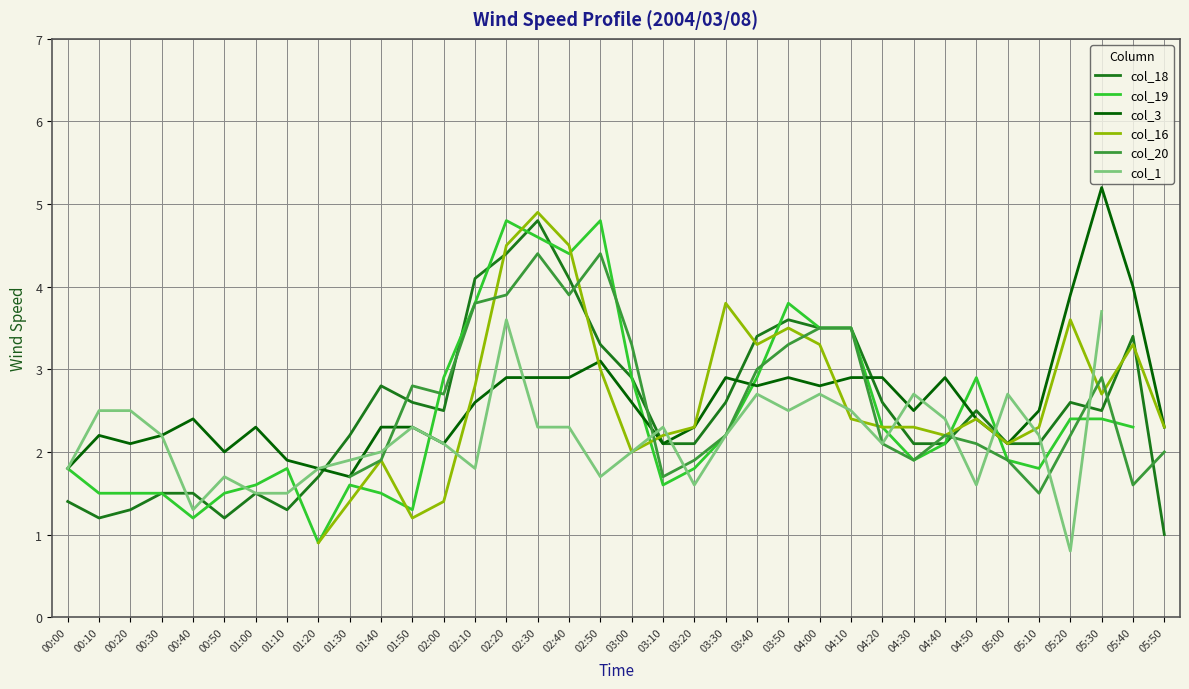

How many lines are shown in the chart?

6